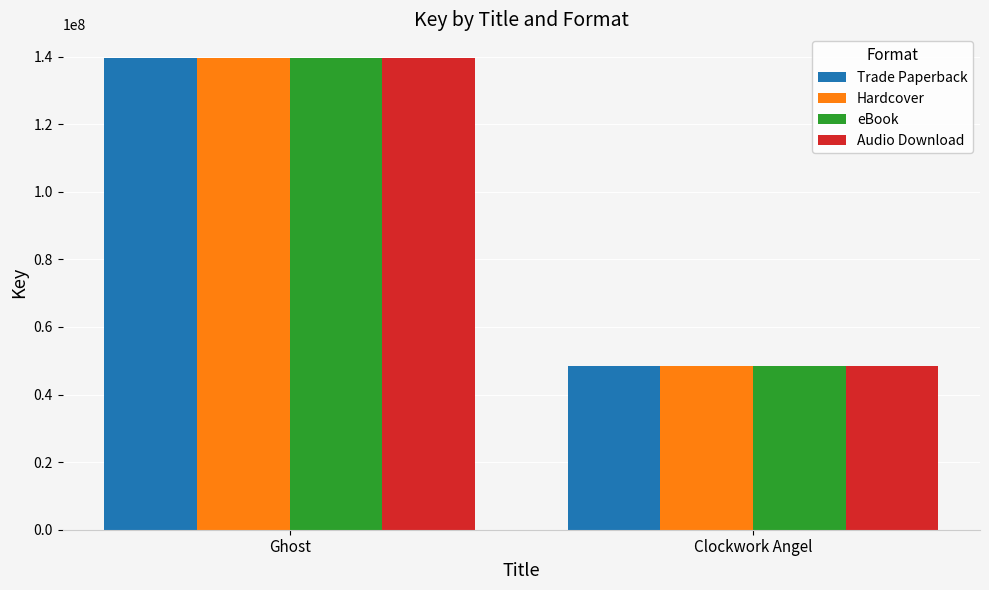

What is the sum of all Audio Download values?

188193014